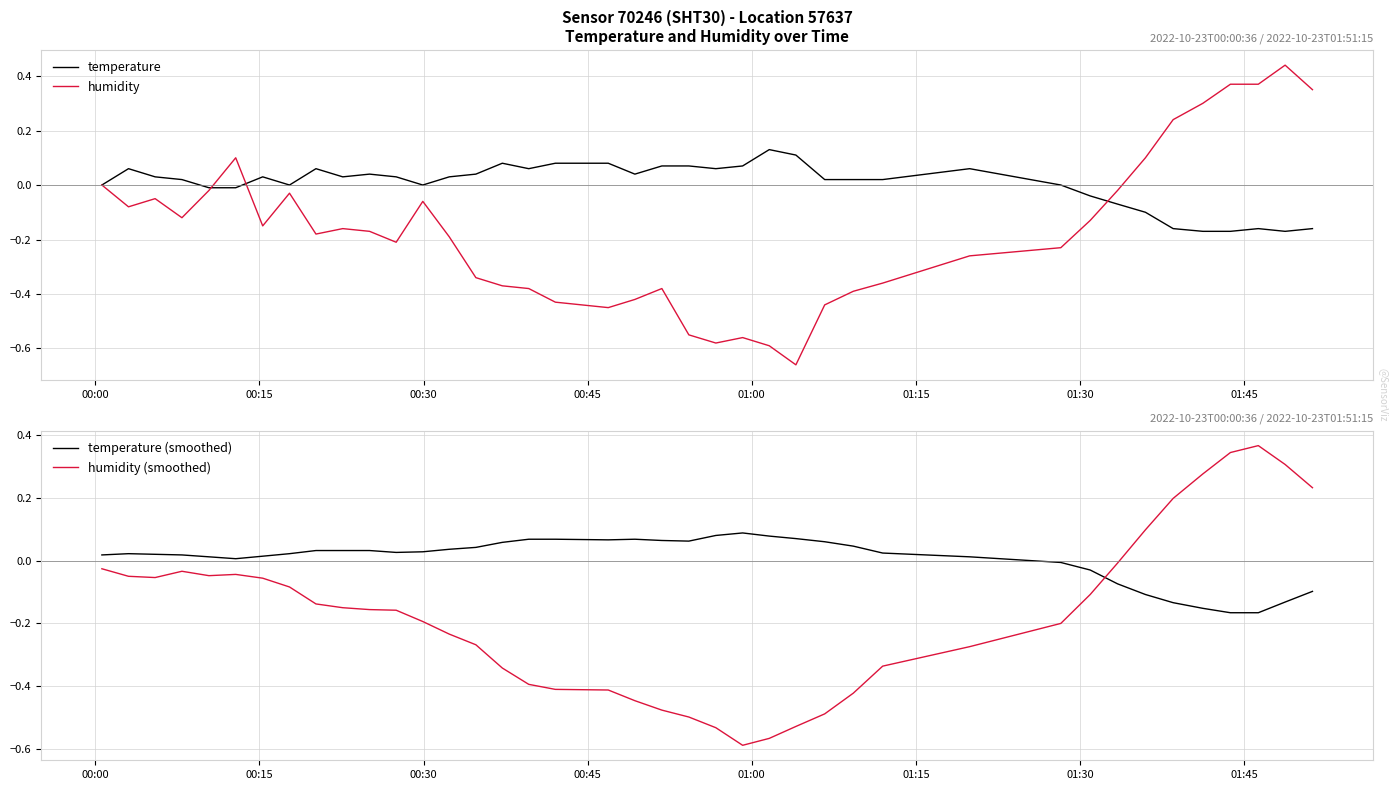

How many data points does each series have?

40